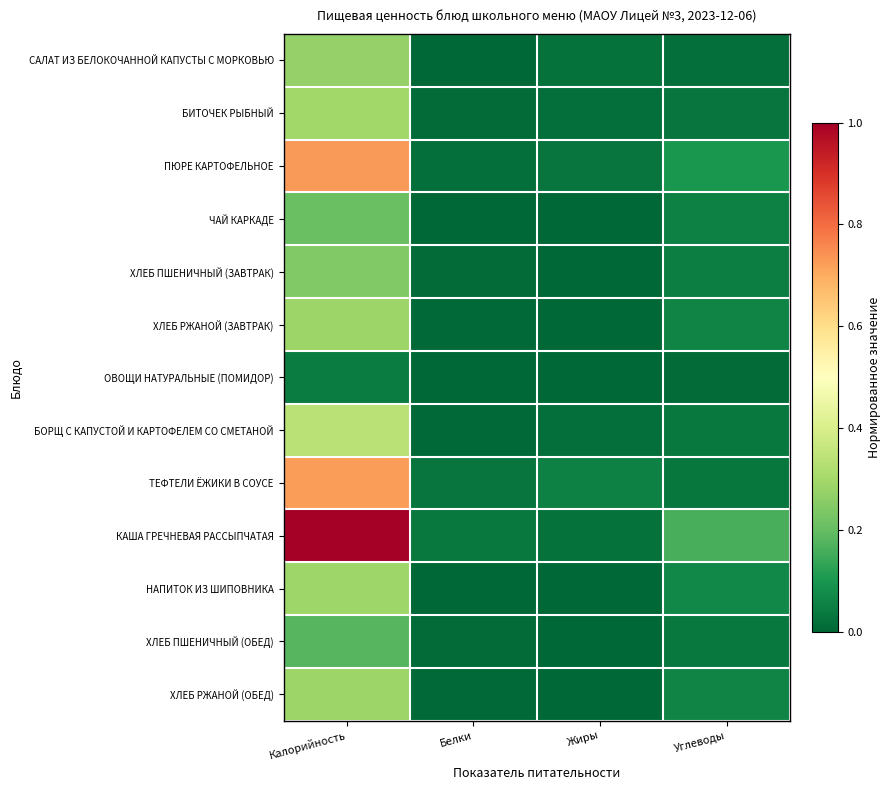

Reading left to right, extract all data points from this chart.

САЛАТ ИЗ БЕЛОКОЧАННОЙ КАПУСТЫ С МОРКОВЬЮ: Калорийность=0.3	Белки=0.0	Жиры=0.0	Углеводы=0.0
БИТОЧЕК РЫБНЫЙ: Калорийность=0.3	Белки=0.0	Жиры=0.0	Углеводы=0.0
ПЮРЕ КАРТОФЕЛЬНОЕ: Калорийность=0.7	Белки=0.0	Жиры=0.0	Углеводы=0.1
ЧАЙ КАРКАДЕ: Калорийность=0.2	Белки=0.0	Жиры=0.0	Углеводы=0.1
ХЛЕБ ПШЕНИЧНЫЙ (ЗАВТРАК): Калорийность=0.2	Белки=0.0	Жиры=0.0	Углеводы=0.0
ХЛЕБ РЖАНОЙ (ЗАВТРАК): Калорийность=0.3	Белки=0.0	Жиры=0.0	Углеводы=0.1
ОВОЩИ НАТУРАЛЬНЫЕ (ПОМИДОР): Калорийность=0.0	Белки=0.0	Жиры=0.0	Углеводы=0.0
БОРЩ С КАПУСТОЙ И КАРТОФЕЛЕМ СО СМЕТАНОЙ: Калорийность=0.3	Белки=0.0	Жиры=0.0	Углеводы=0.0
ТЕФТЕЛИ ЁЖИКИ В СОУСЕ: Калорийность=0.7	Белки=0.0	Жиры=0.1	Углеводы=0.0
КАША ГРЕЧНЕВАЯ РАССЫПЧАТАЯ: Калорийность=1.0	Белки=0.0	Жиры=0.0	Углеводы=0.2
НАПИТОК ИЗ ШИПОВНИКА: Калорийность=0.3	Белки=0.0	Жиры=0.0	Углеводы=0.1
ХЛЕБ ПШЕНИЧНЫЙ (ОБЕД): Калорийность=0.2	Белки=0.0	Жиры=0.0	Углеводы=0.0
ХЛЕБ РЖАНОЙ (ОБЕД): Калорийность=0.3	Белки=0.0	Жиры=0.0	Углеводы=0.1